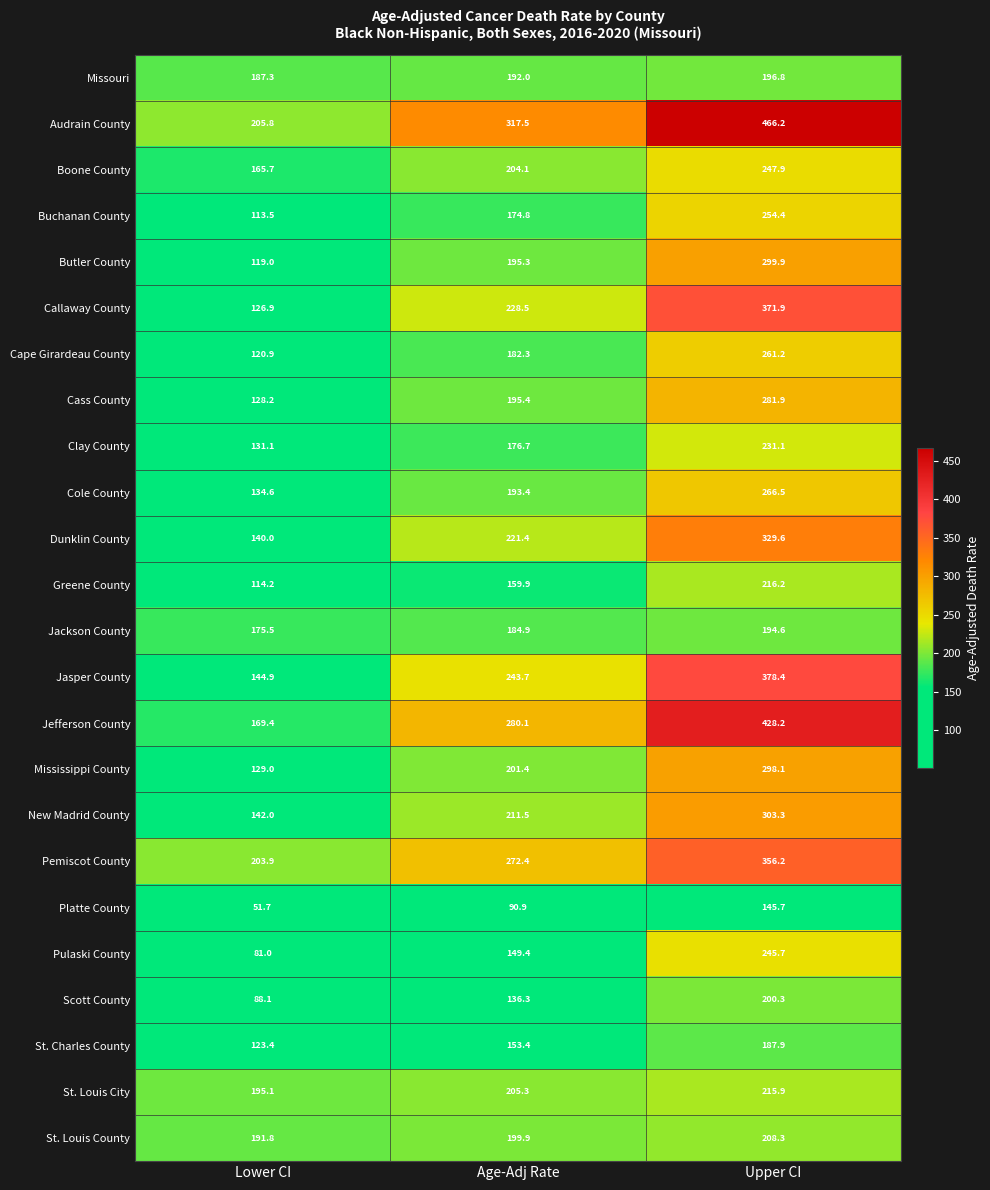

Read the Scott County value at Lower CI.

88.1